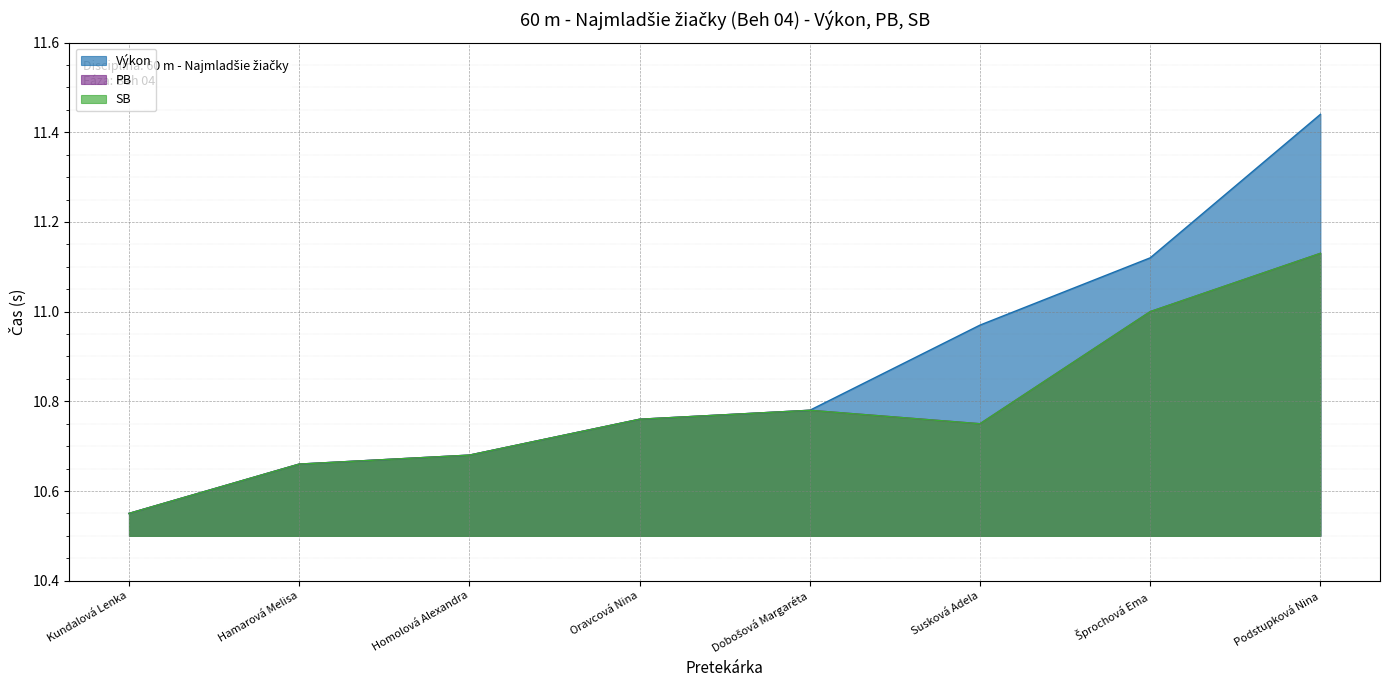

How many lines are shown in the chart?

3